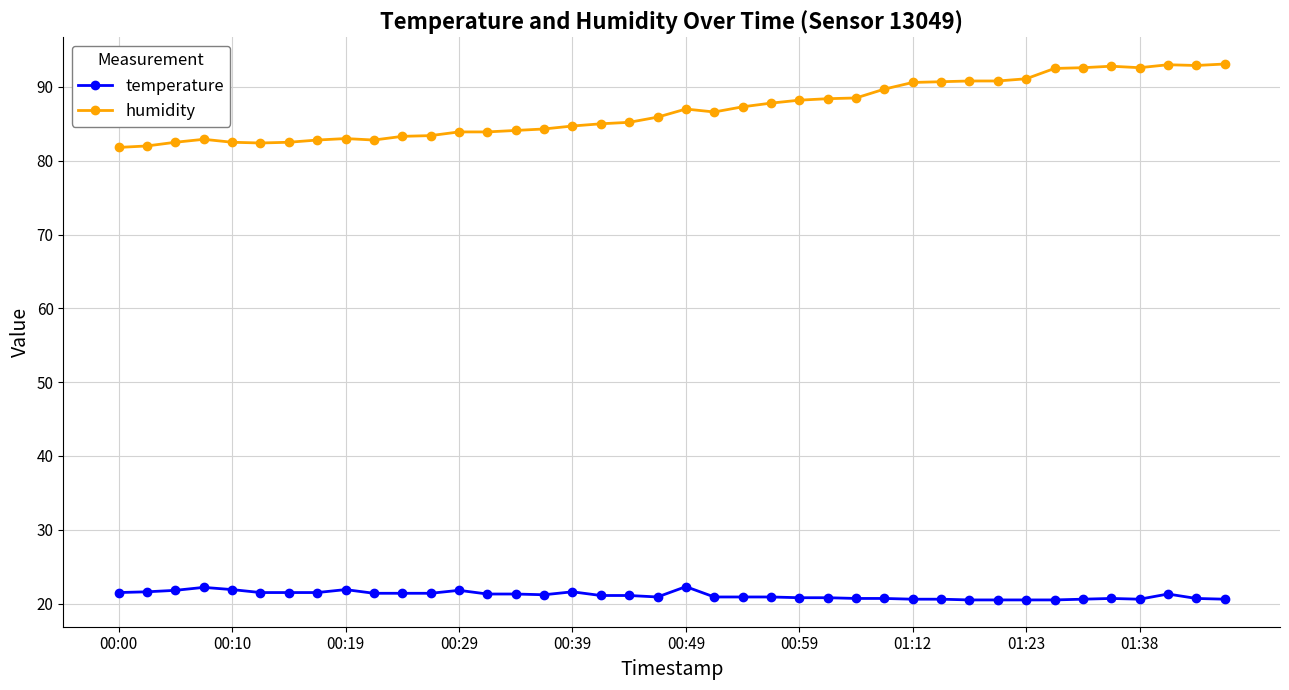

What is the maximum value for humidity?

93.1